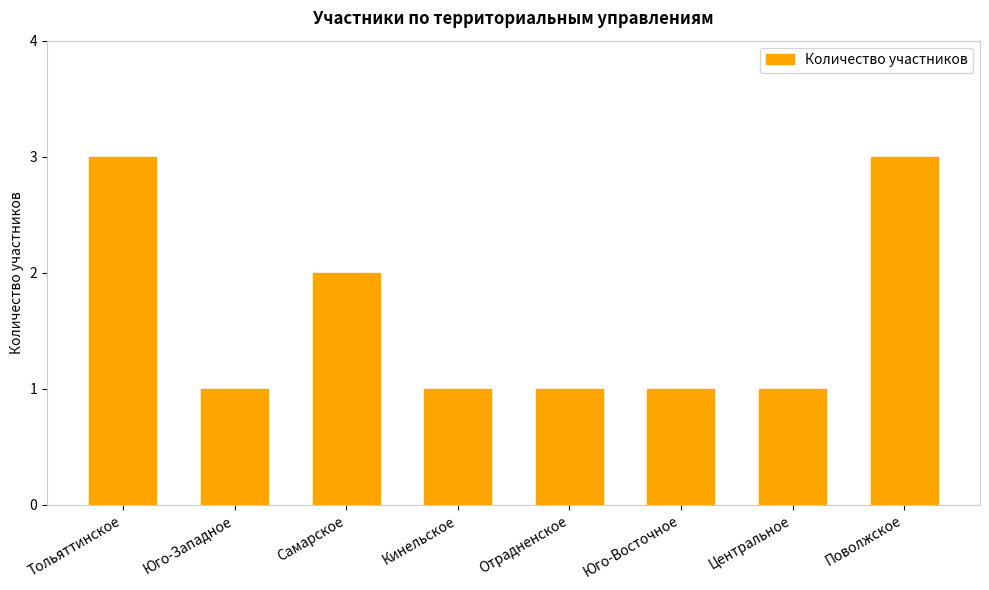

Reading left to right, transcribe all the data shown in this chart.

Тольяттинское=3	Юго-Западное=1	Самарское=2	Кинельское=1	Отрадненское=1	Юго-Восточное=1	Центральное=1	Поволжское=3